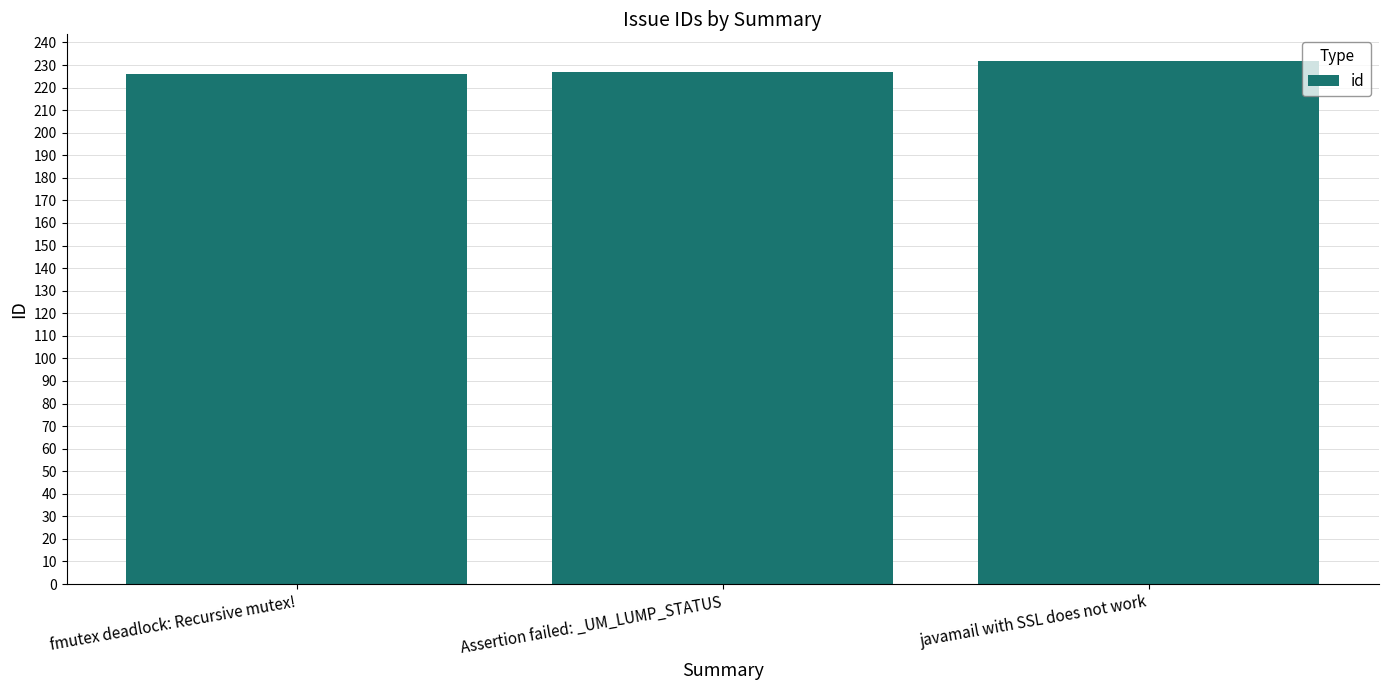

What is the change in value from Assertion failed: _UM_LUMP_STATUS to javamail with SSL does not work?

+5